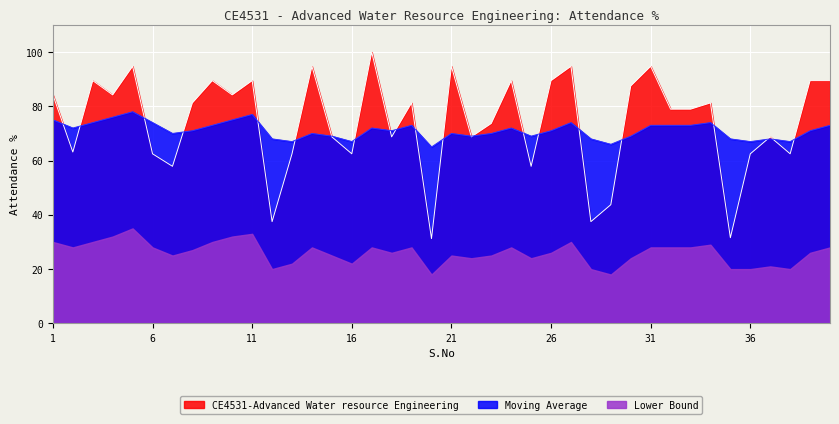

List the series in order of their peak value, highest first.

CE4531-Advanced Water resource Engineering, Moving Average, Lower Bound